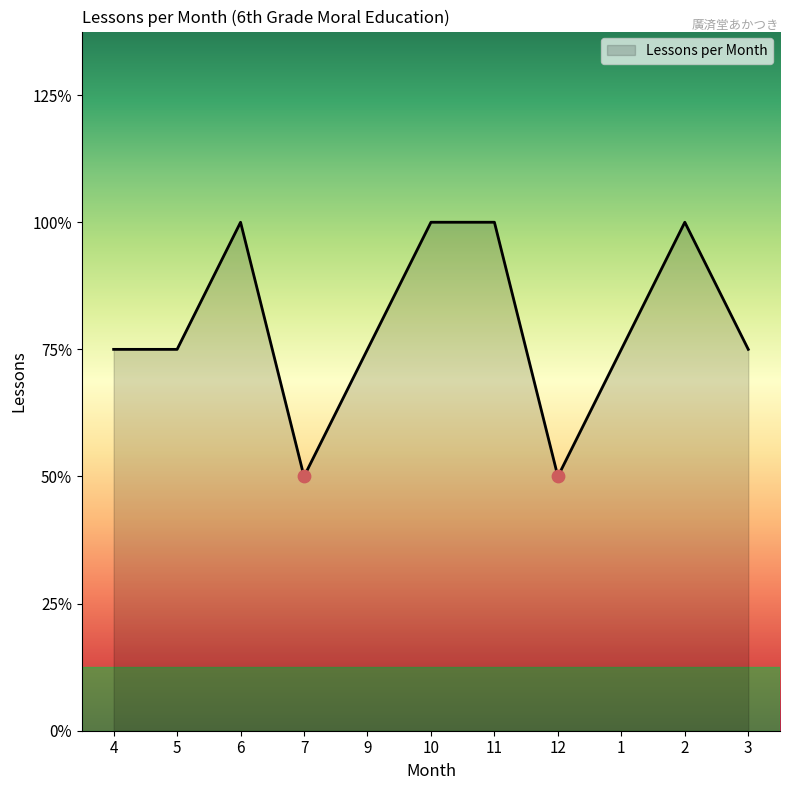

Between 11 and 6, which is larger?

11